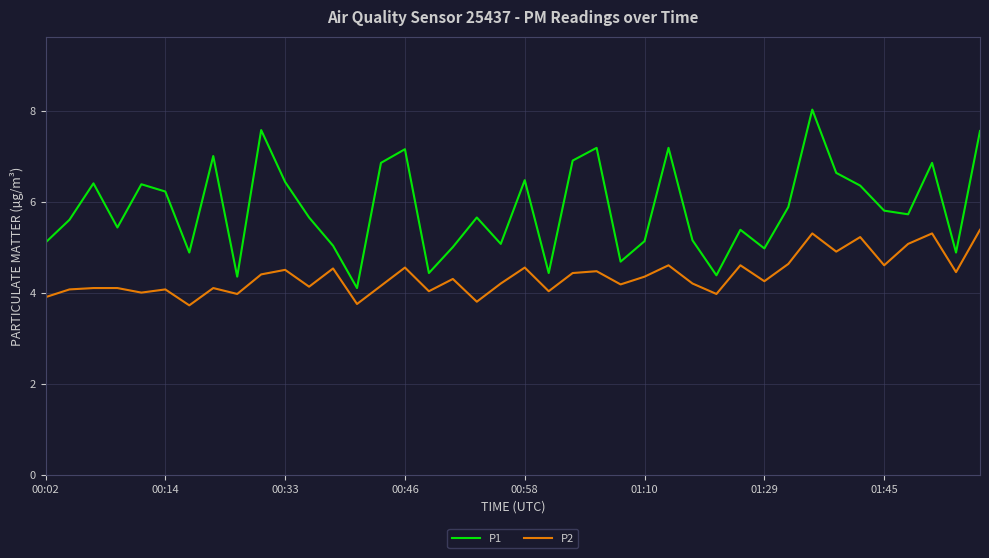

What is the difference between the maximum and minimum values in the P1 series?

3.9